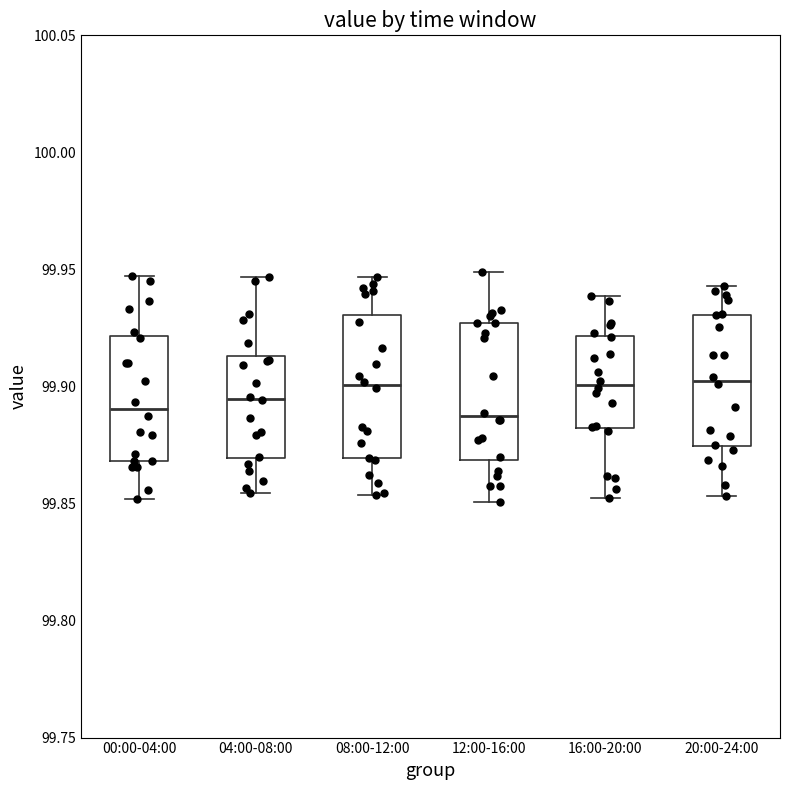

Reading left to right, read every box against the y-axis: the position of its median line, the range the box covers, and the ends of its whiskers. The values are not printed on the chart, so give them approximately, as read against the axis.

00:00-04:00: median 99.890, box 99.870 to 99.920, whiskers 99.850 to 99.945
04:00-08:00: median 99.895, box 99.870 to 99.915, whiskers 99.855 to 99.945
08:00-12:00: median 99.900, box 99.870 to 99.930, whiskers 99.855 to 99.945
12:00-16:00: median 99.885, box 99.870 to 99.925, whiskers 99.850 to 99.950
16:00-20:00: median 99.900, box 99.880 to 99.920, whiskers 99.855 to 99.940
20:00-24:00: median 99.900, box 99.875 to 99.930, whiskers 99.855 to 99.945